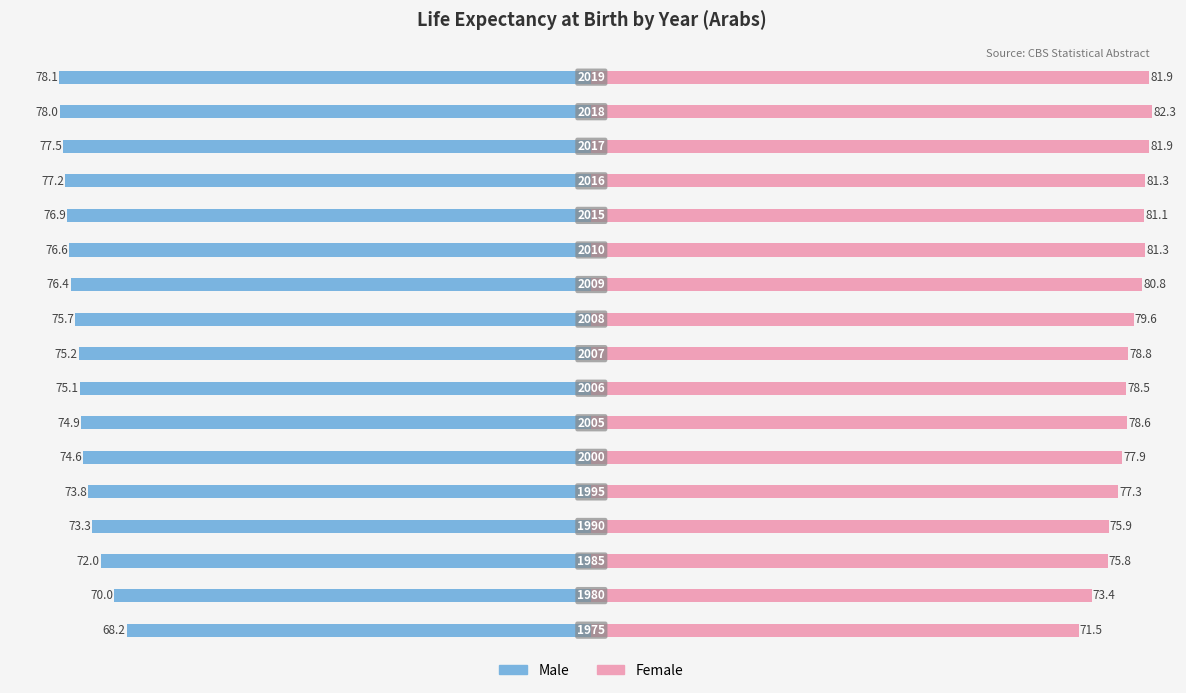

Which series has the widest spread of values?

Female